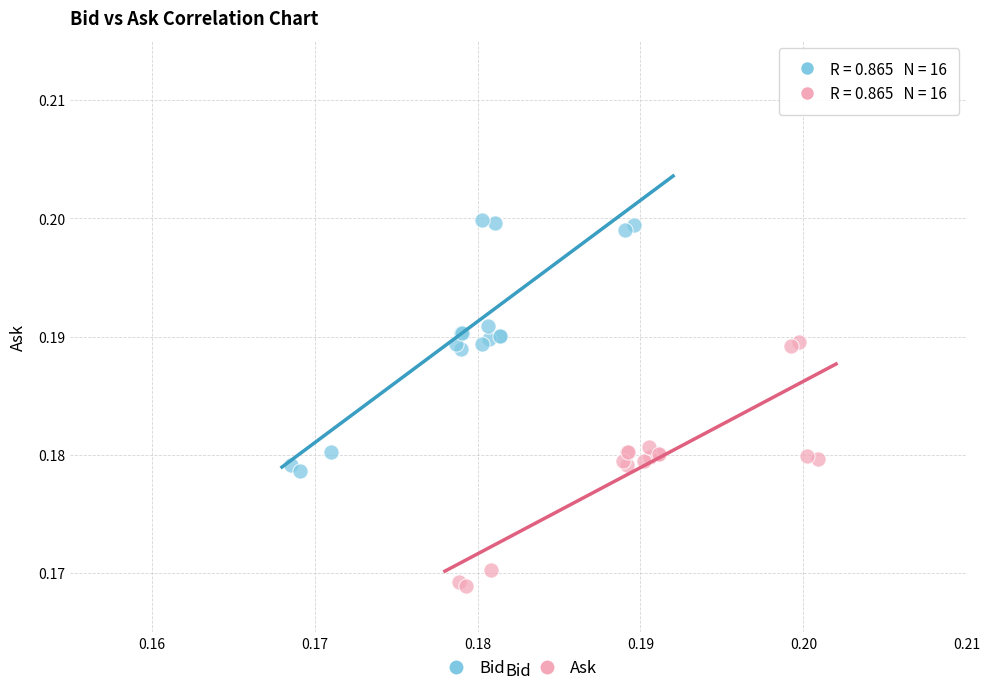

Which series contains the lowest Y value?

Ask